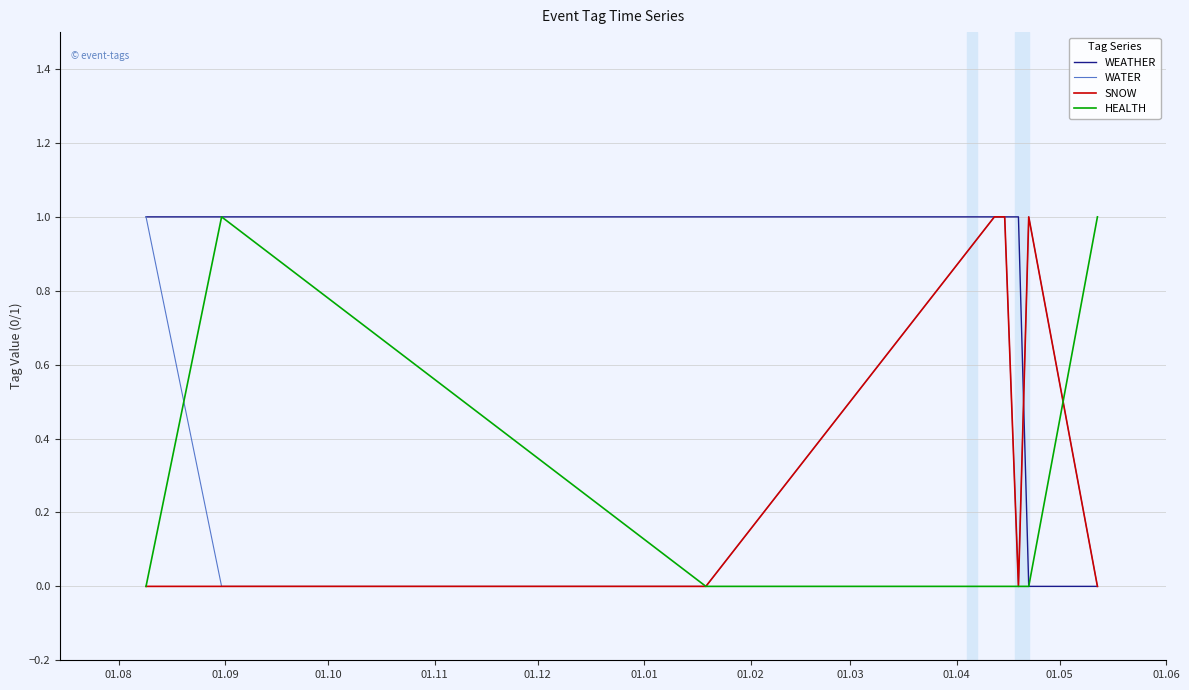

List the series in order of their overall mean, highest first.

WEATHER, WATER, SNOW, HEALTH